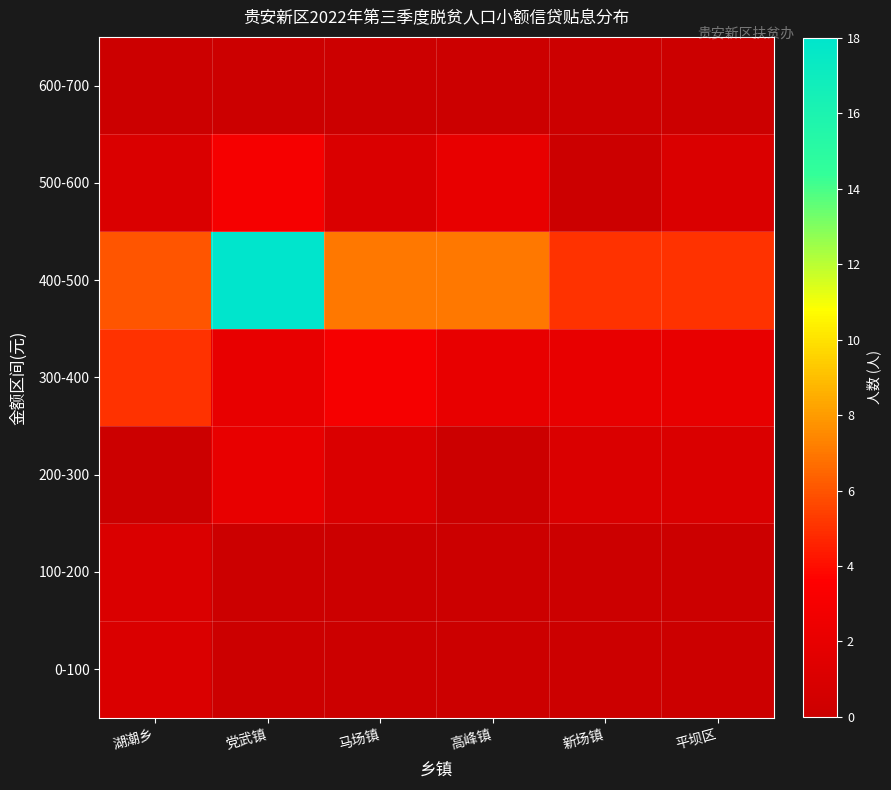

Which series changed the most between 湖潮乡 and 新场镇?

300-400